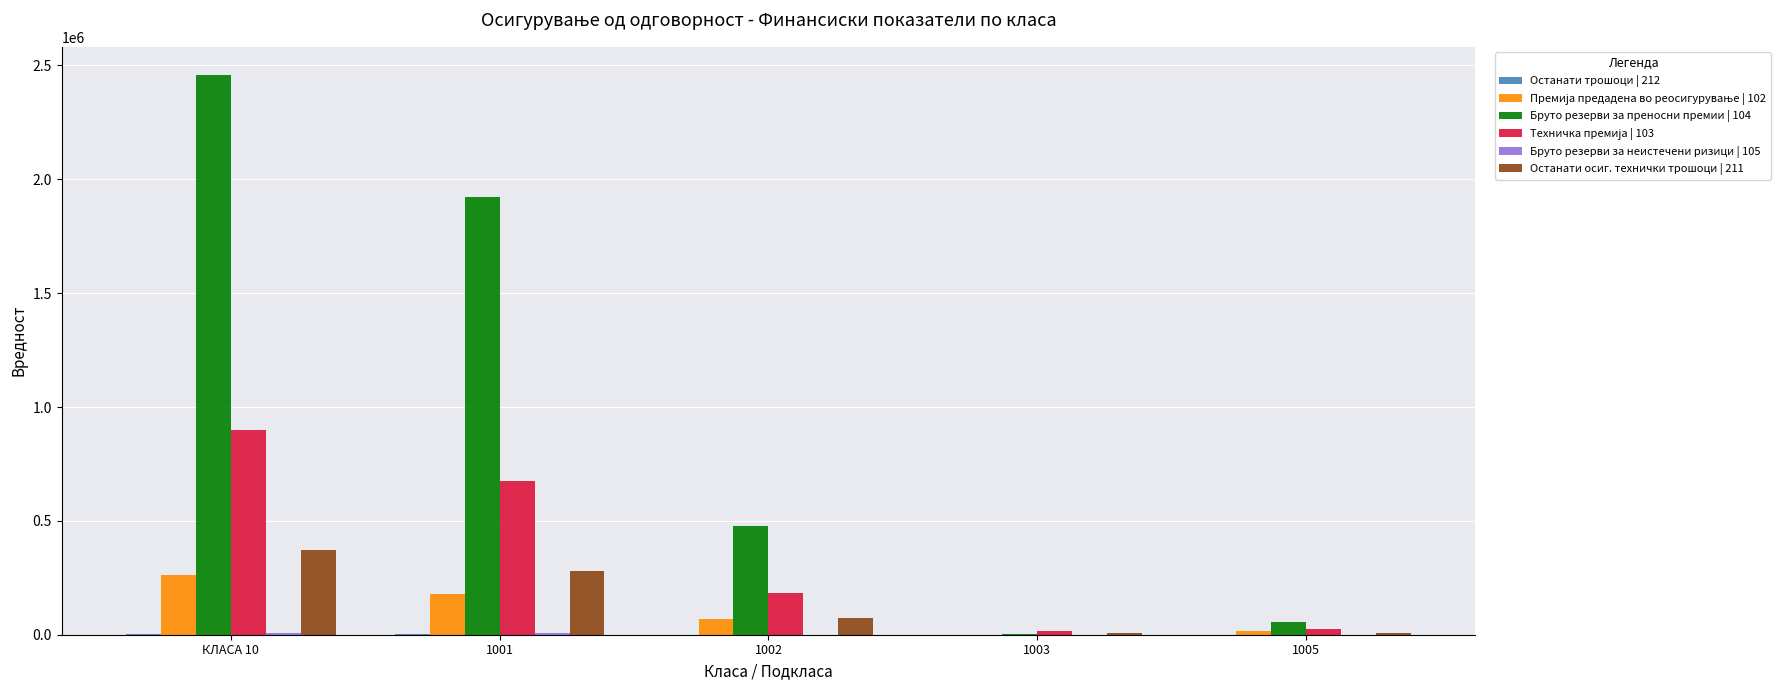

What is the total value across all series at 1005?

102727.1